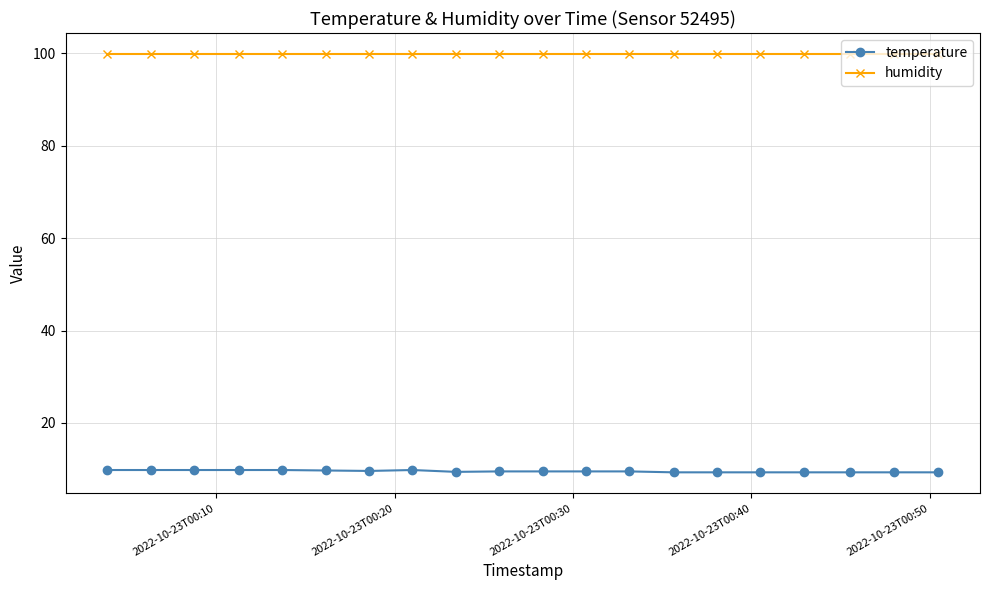

What is the difference between the second highest and second lowest values in the temperature series?

0.5